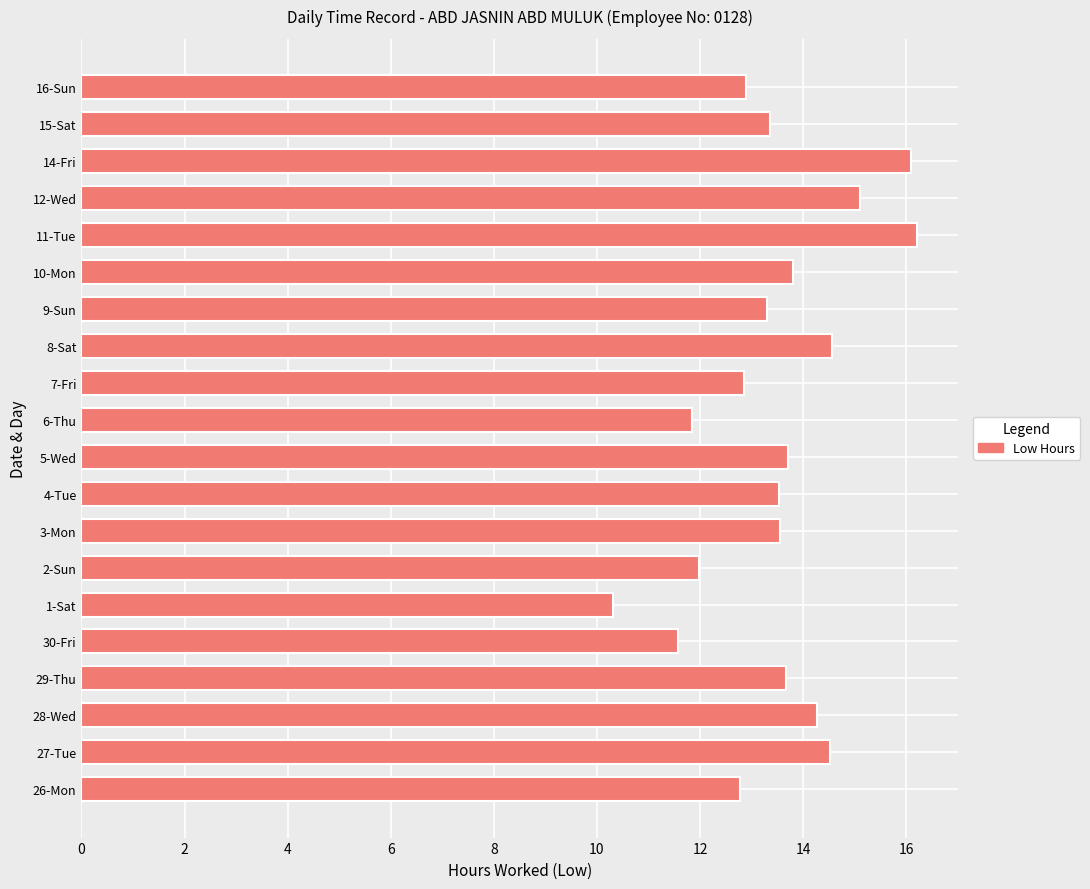

What is the change in value from 29-Thu to 2-Sun?

-1.7